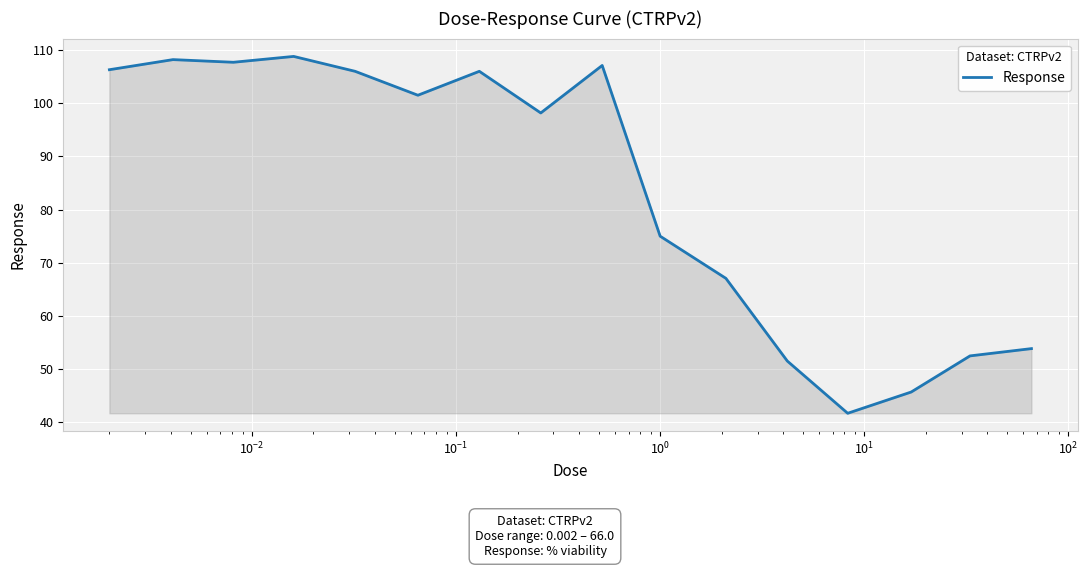

What is the greatest value displayed?

108.8